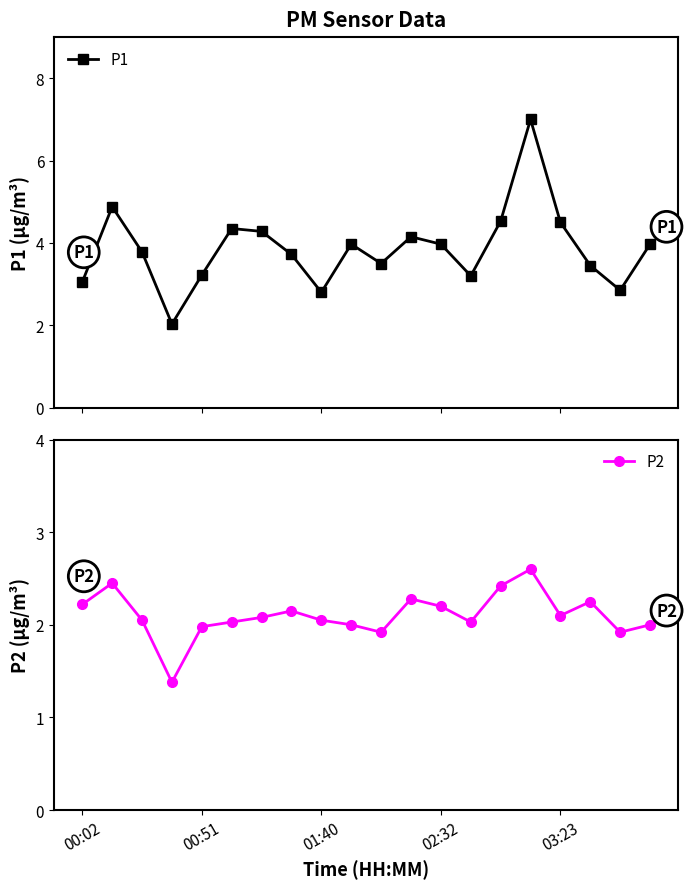

True or false: P1 has a value of 6.8 at 5.

False